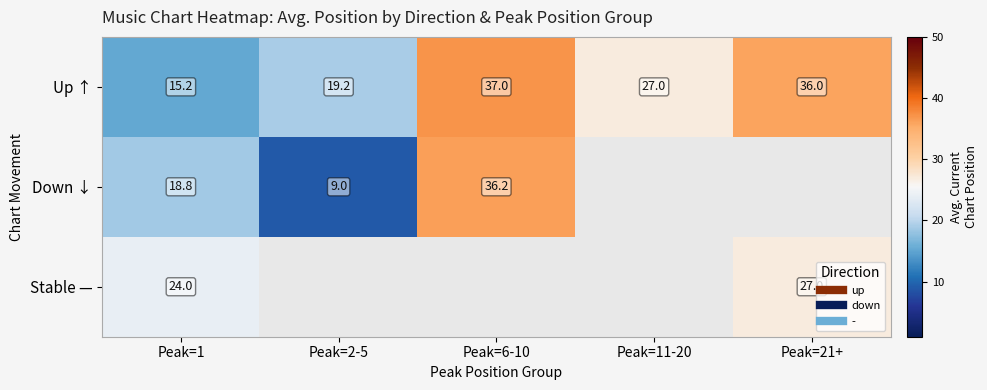

Is the value of Stable — at Peak=11-20 greater than the value of Up ↑ at Peak=2-5?

No